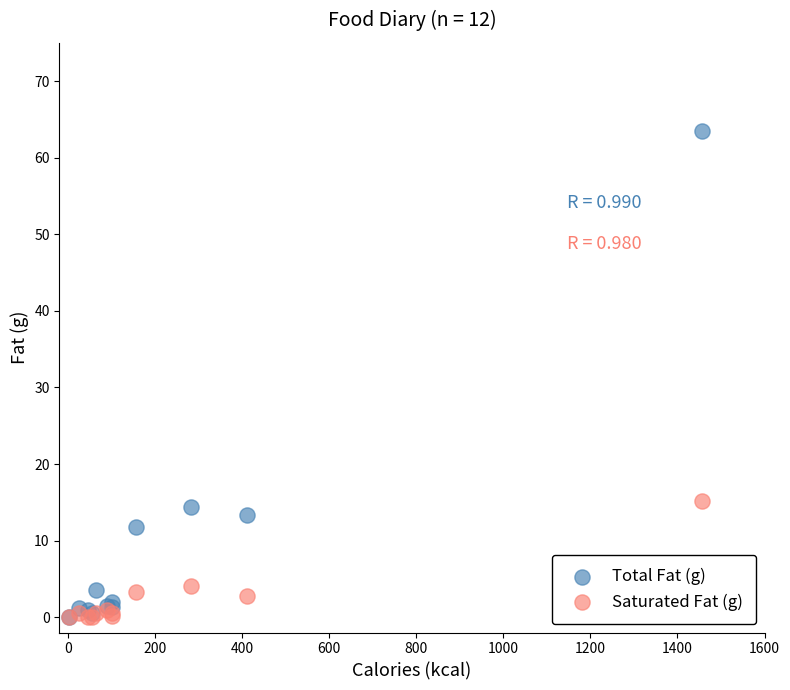

Across all series, what Y value is closest to 31?

15.1